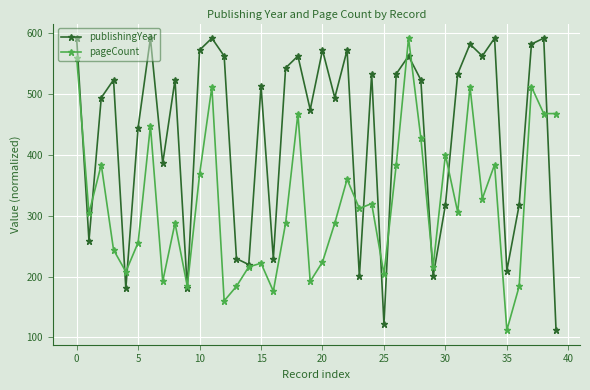

What is the value of the pageCount point at the 5th from the left?

208.0